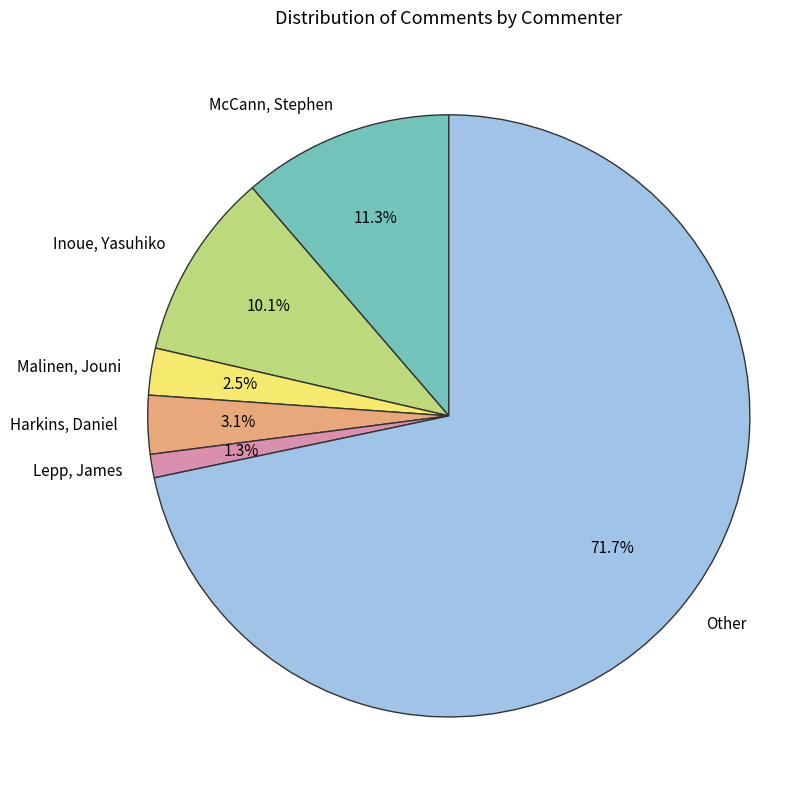

Count the number of slices in the pie.

6